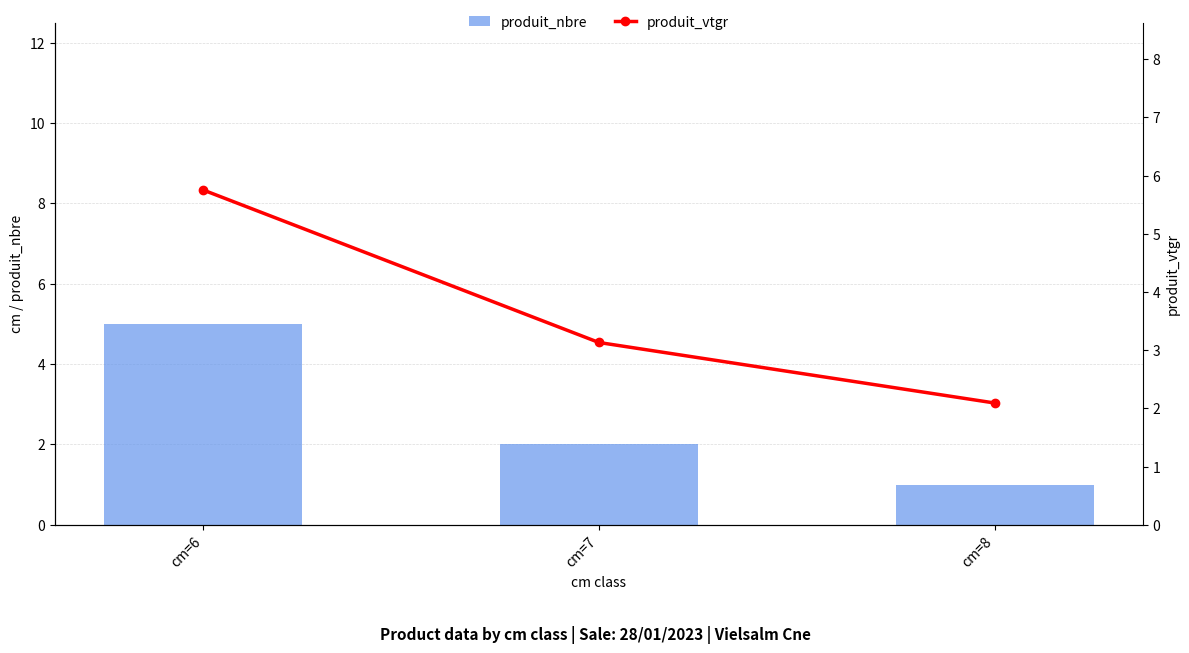

Between cm=6 and cm=8, which series saw the biggest shift?

produit_nbre